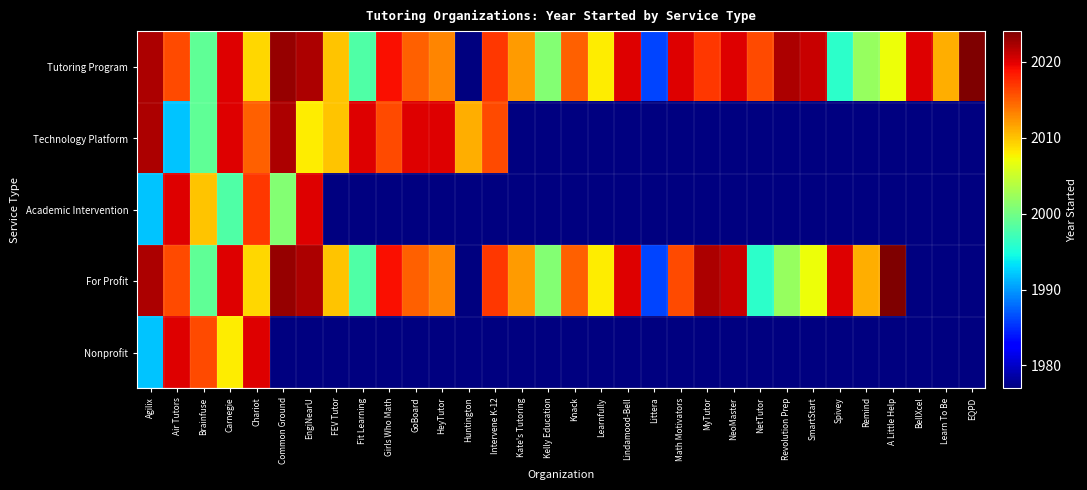

How many values in the Tutoring Program series exceed 2016?

14